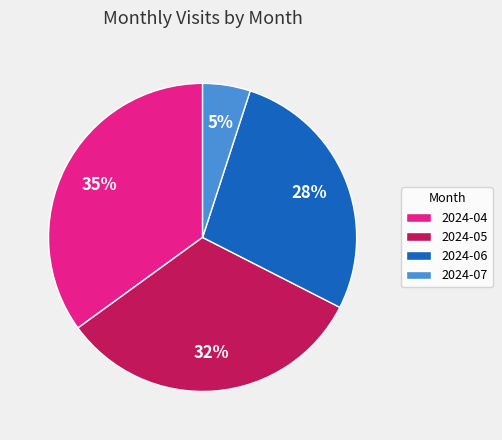

To the nearest percent, what percentage of the pie is 2024-07?

5%